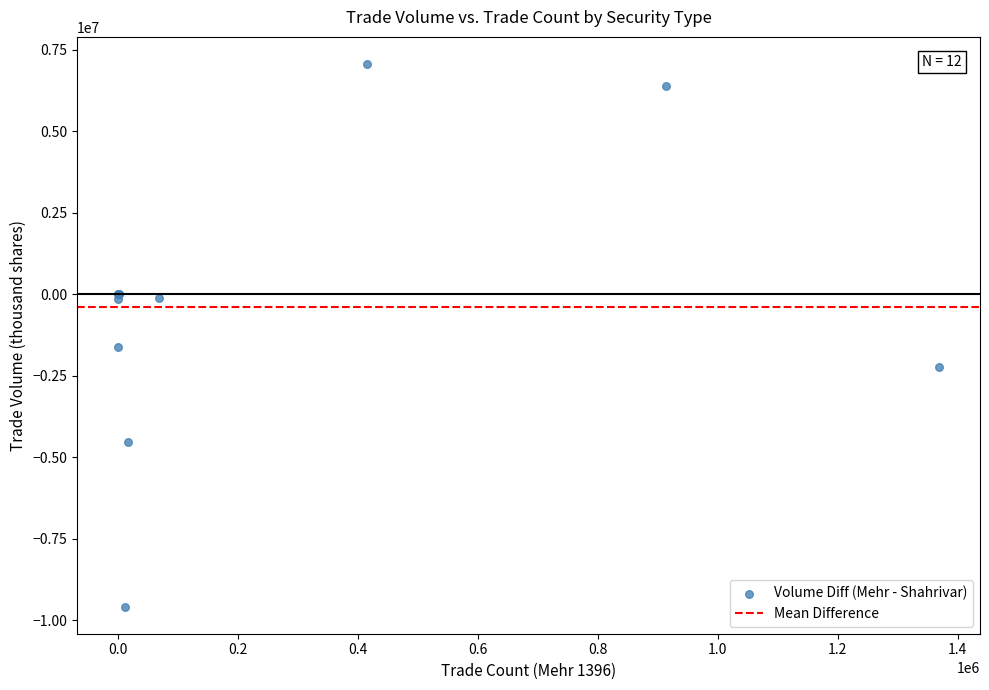

What Y value in the scatter plot is closest to -1260998?

-1615300.0